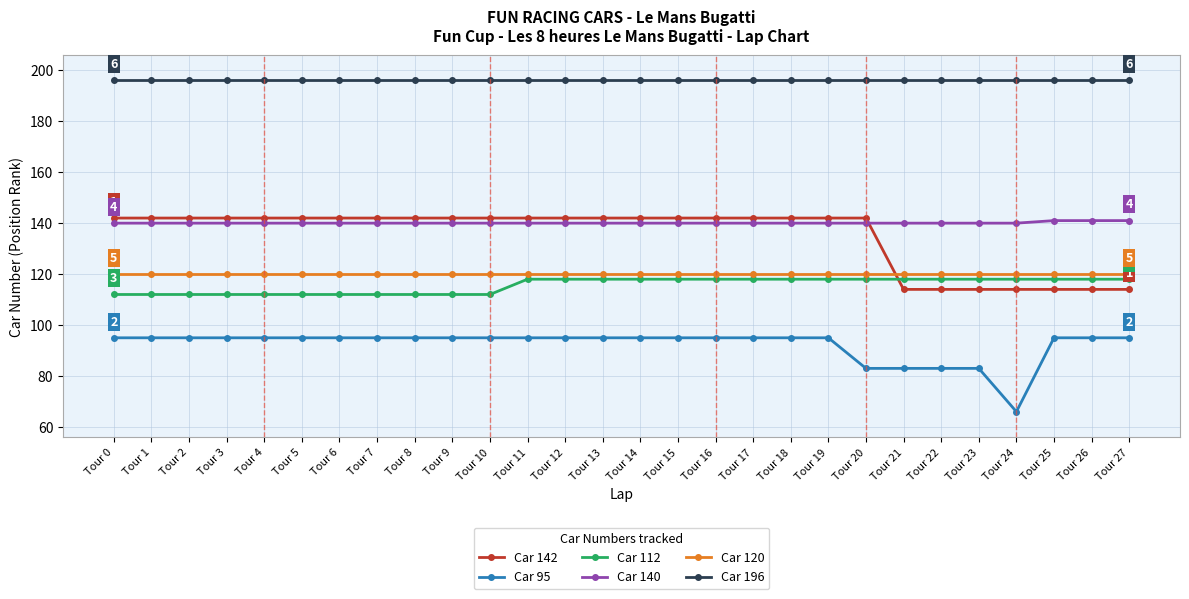

What is the difference between the highest and lowest values at Tour 20?

113